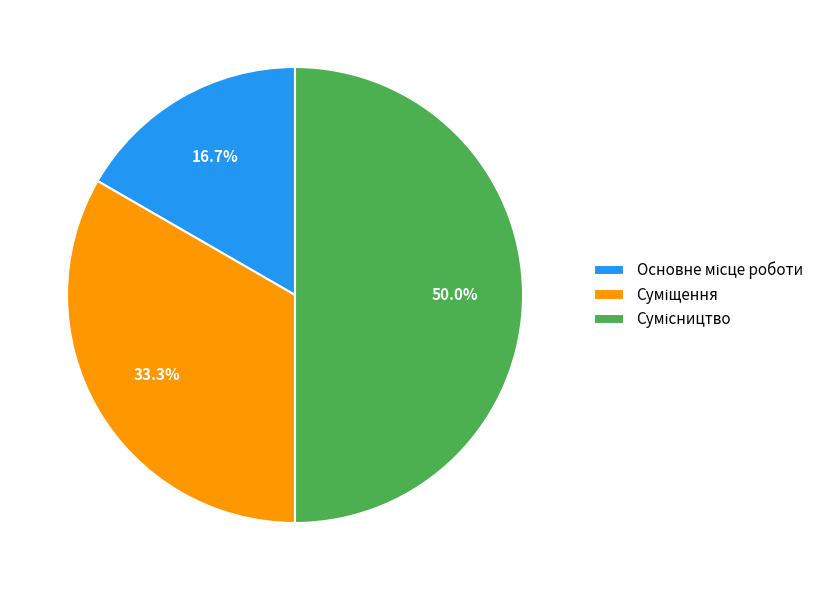

How many slices are in this pie chart?

3